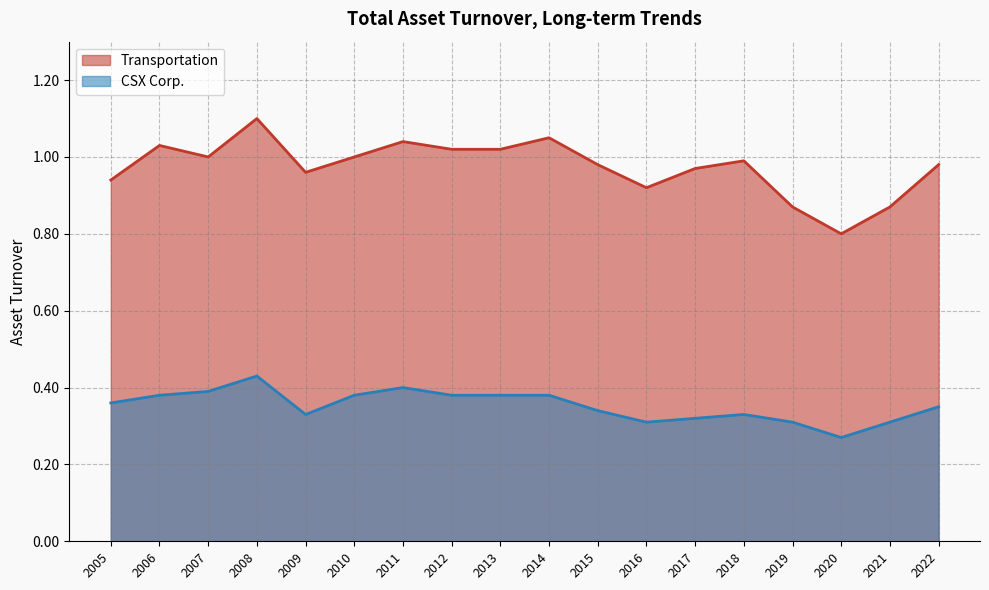

True or false: CSX Corp. and Transportation intersect in this chart.

False